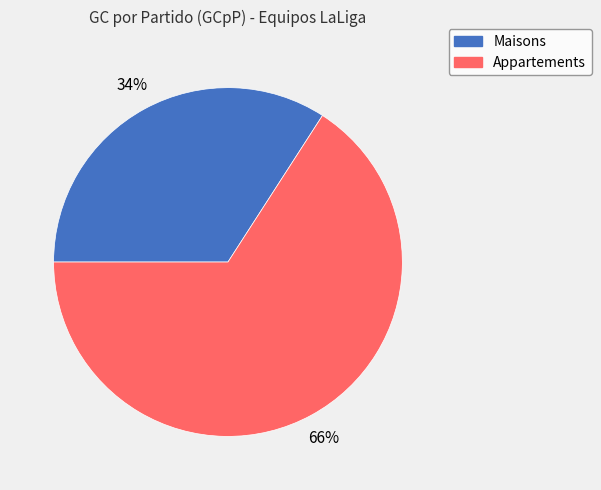

Do Maisons and Appartements together represent more than half of the pie?

Yes